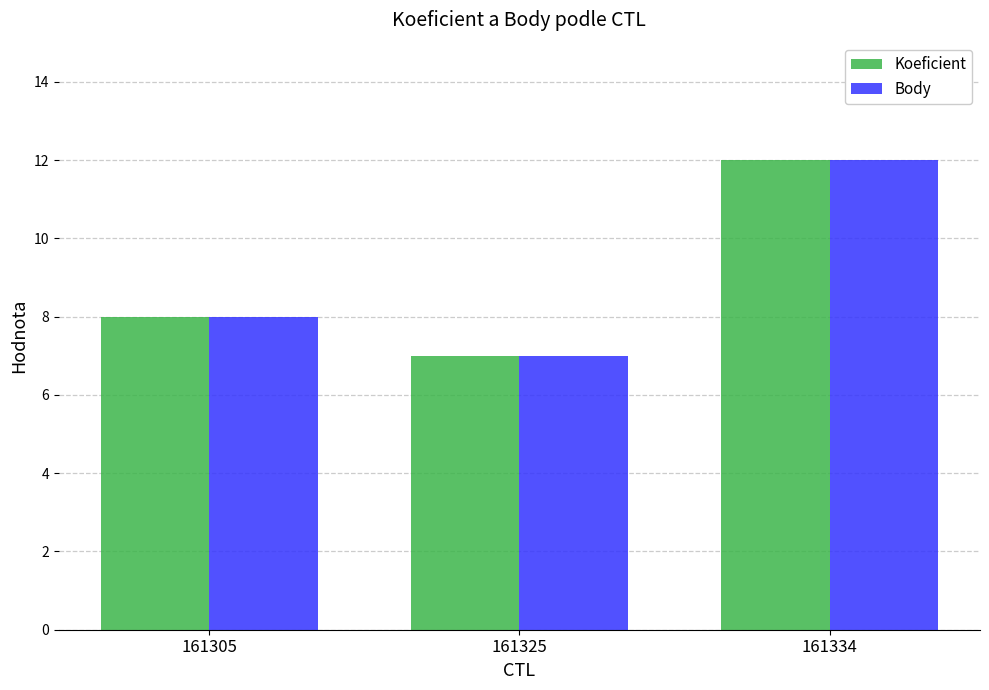

The value of Body at 161334 is 12. True or false?

True